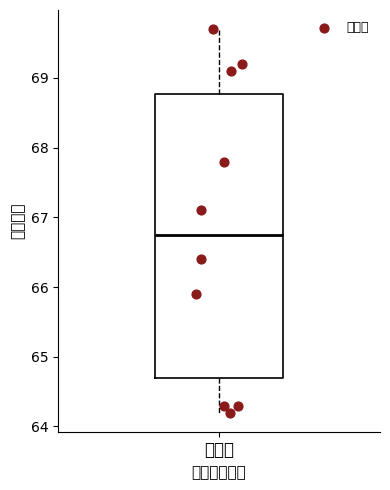

Read this box plot against the y-axis: the position of the median line, the range covered by the box, and the ends of both whiskers. The values are not printed on the chart, so give them approximately, as read against the axis.

median 66.8, box 64.7 to 68.8, whiskers 64.2 to 69.7